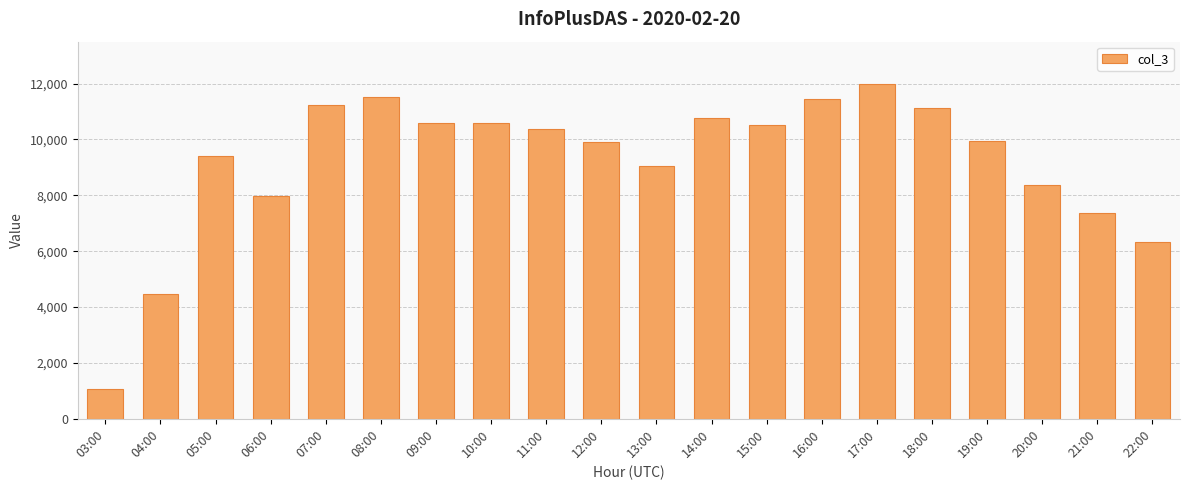

Which category has the lowest value across all series?

03:00